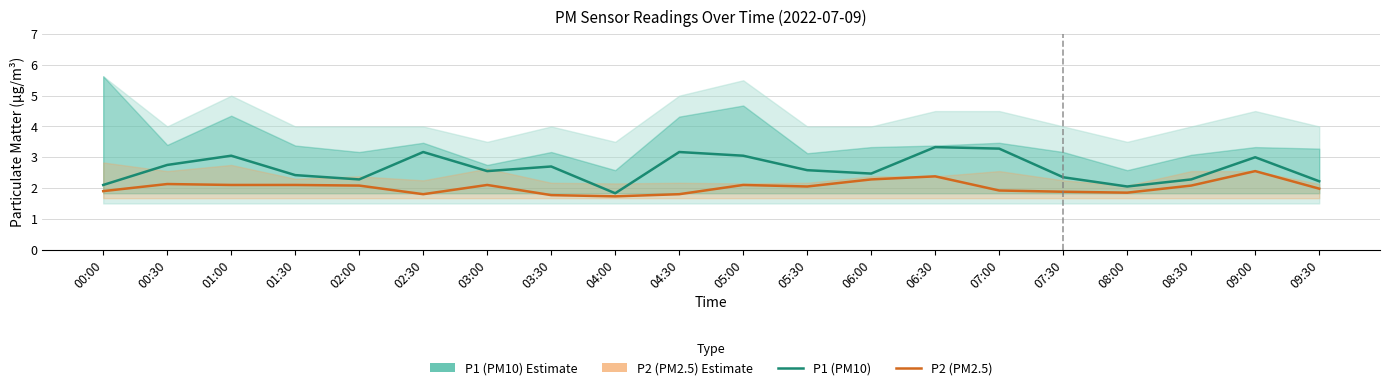

What is the value of the P1 (PM10) point at the 15th from the left?

3.3